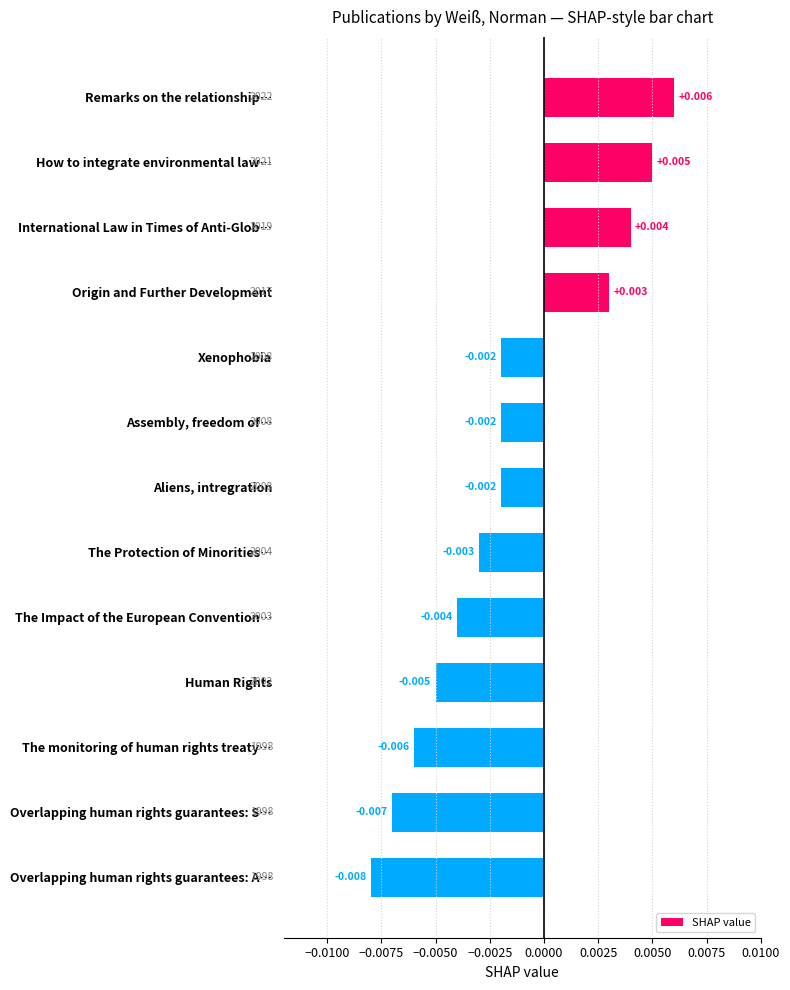

What is the label of the 3rd bar from the bottom?

The monitoring of human rights treaty…